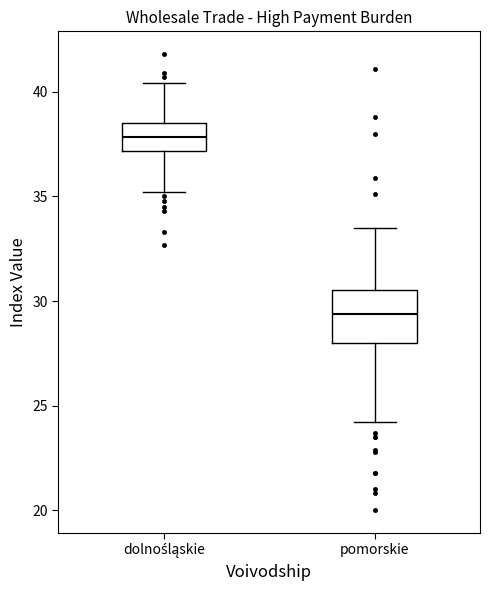

Comparing the boxes themselves (not the whiskers), which one is the tallest?

pomorskie